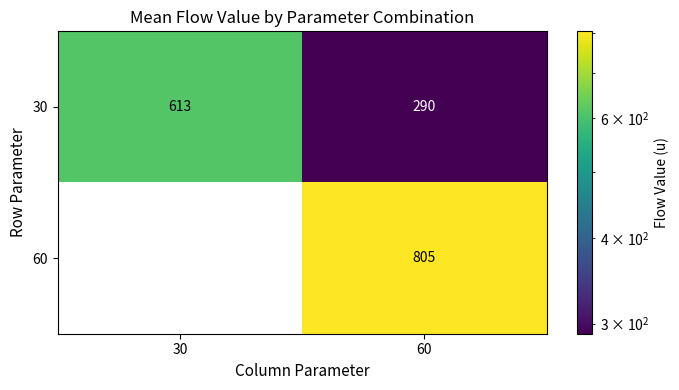

The value of 30 at 30 is 293. True or false?

False